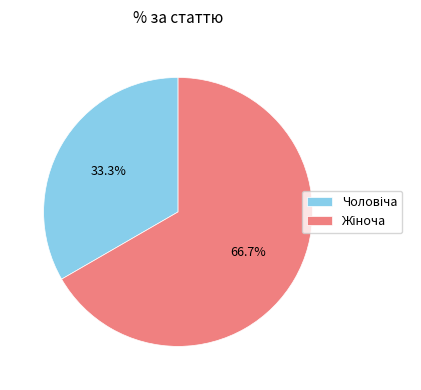

How many slices are in this pie chart?

2